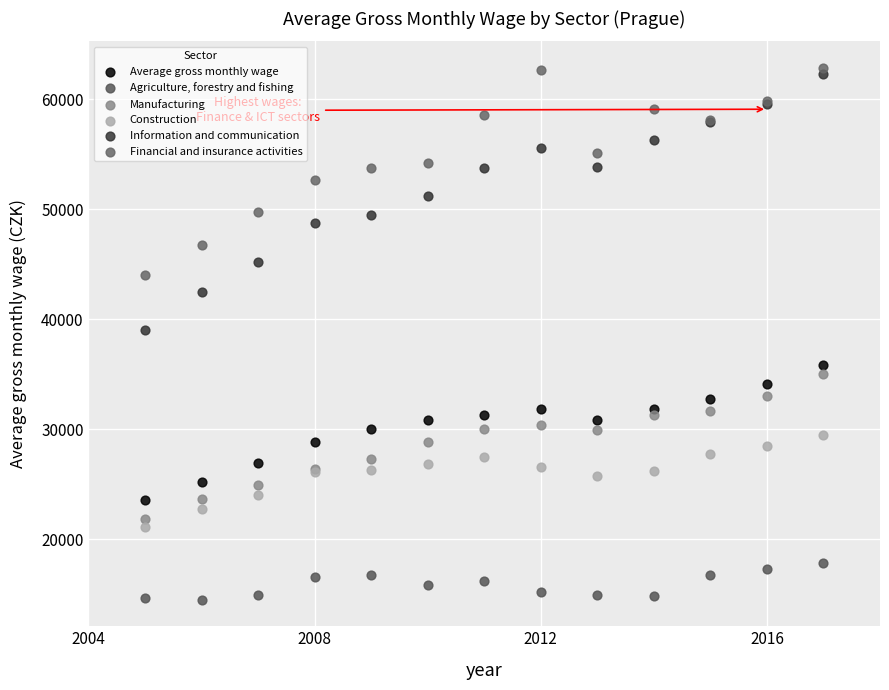

Which series contains the lowest Y value?

Agriculture, forestry and fishing